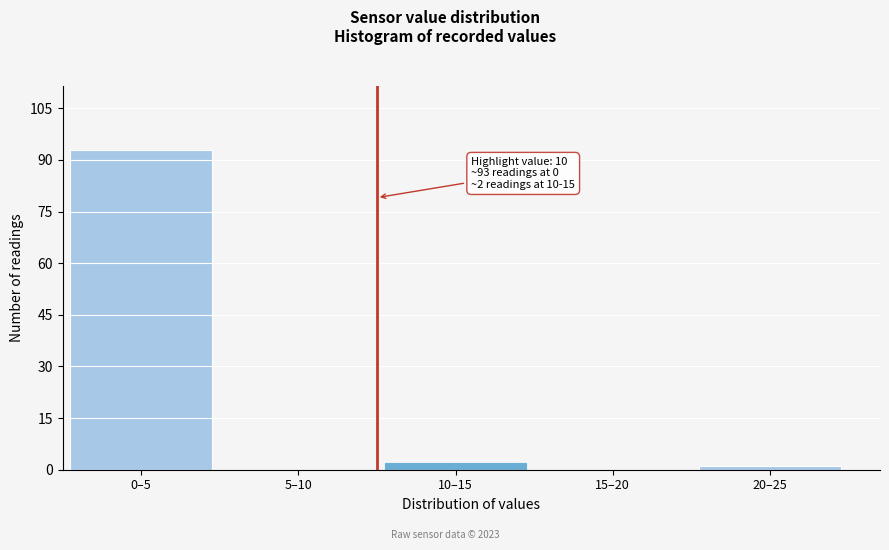

Reading right to left, list all the values displayed in this chart.

20–25=1	15–20=0	10–15=2	5–10=0	0–5=93